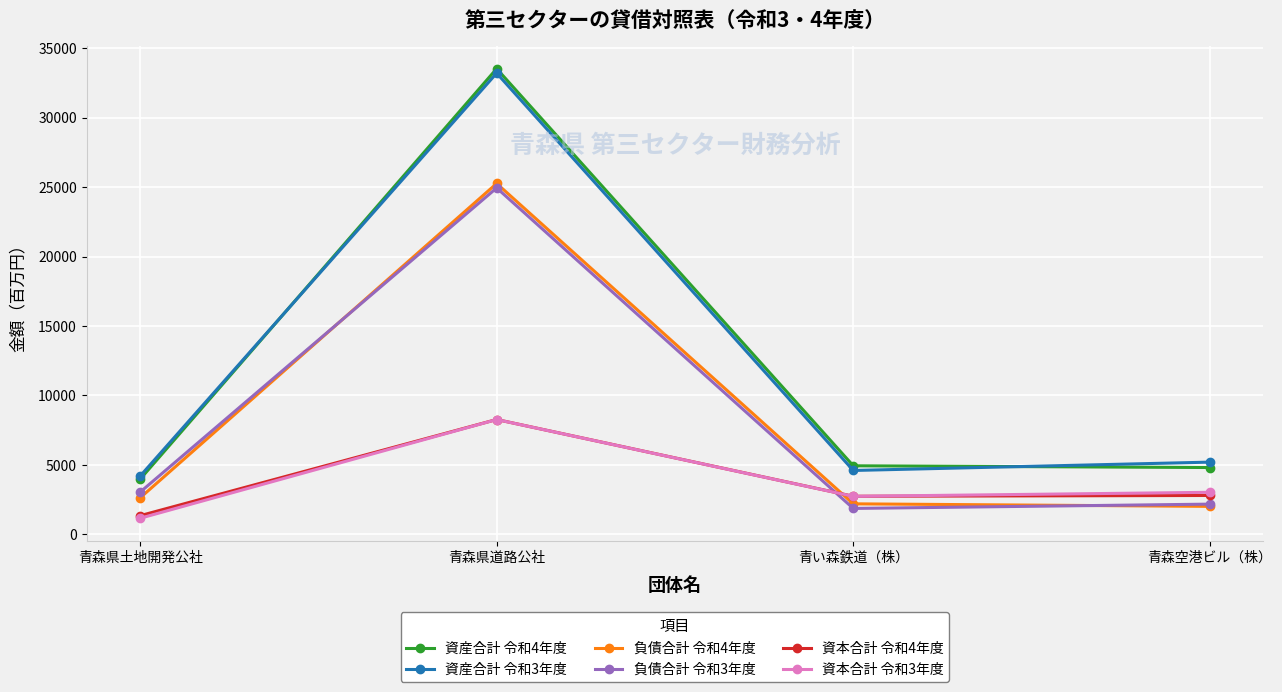

Count the number of data series in this chart.

6